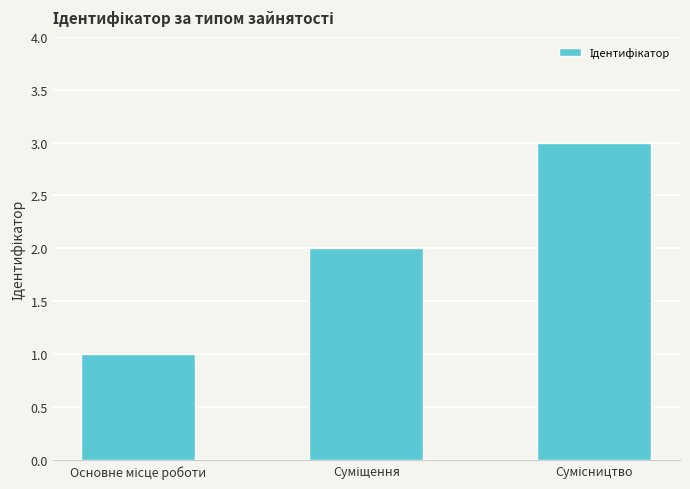

What is the maximum value shown in the chart?

3